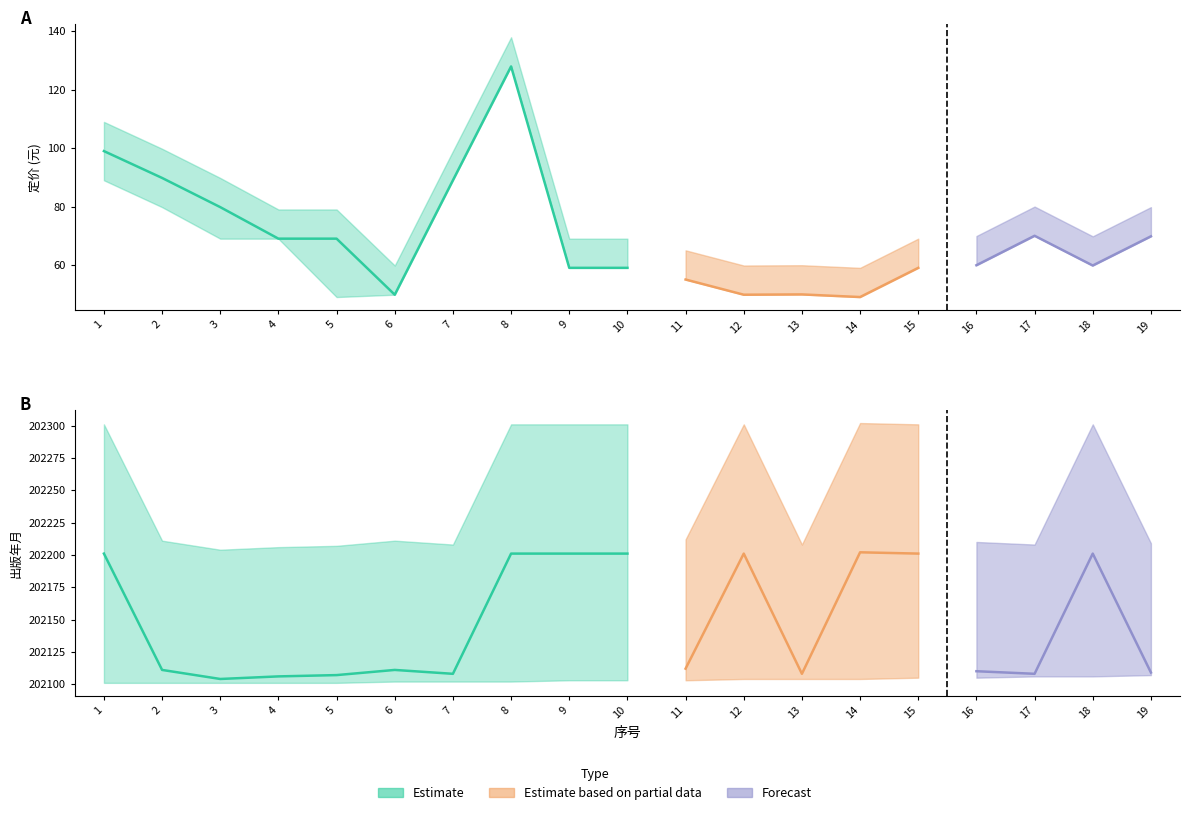

True or false: 定价_upper and 出版年月_upper cross at least once.

False